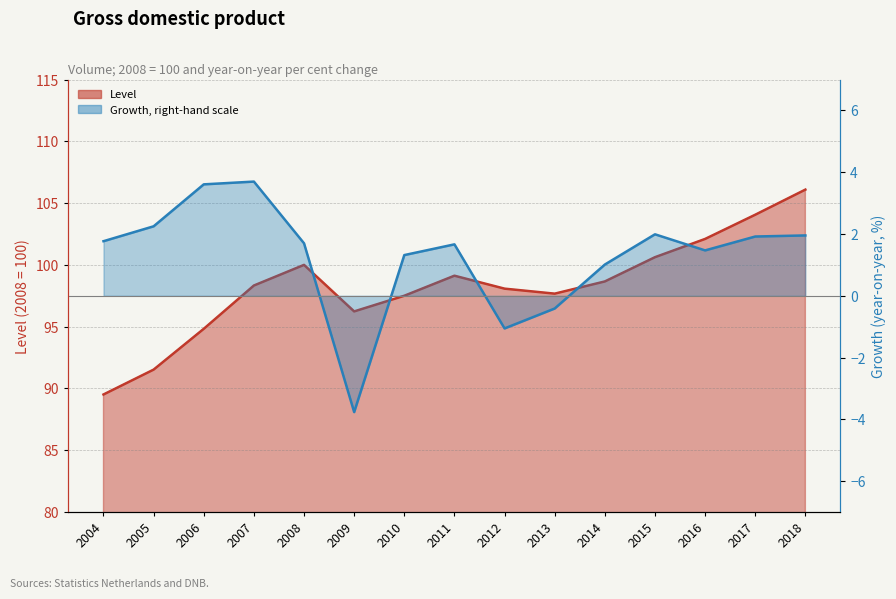

What are all the series names shown in the legend?

Level, Growth